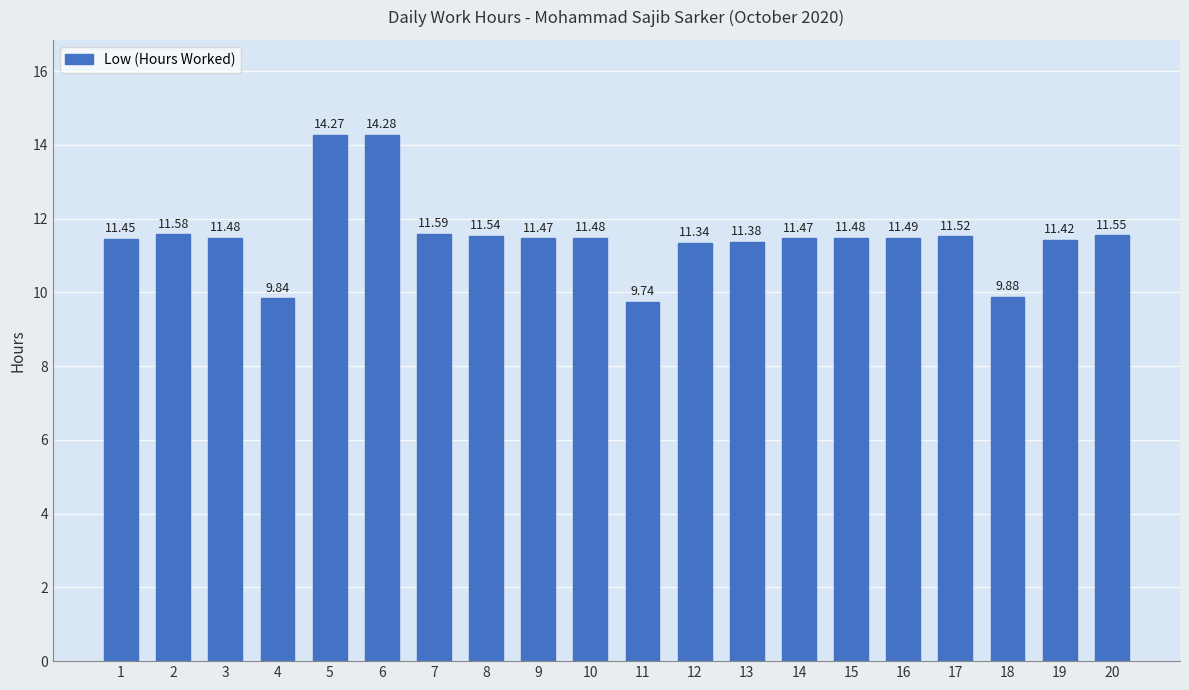

What is the ratio of the value at 17 to the value at 11?

1.2